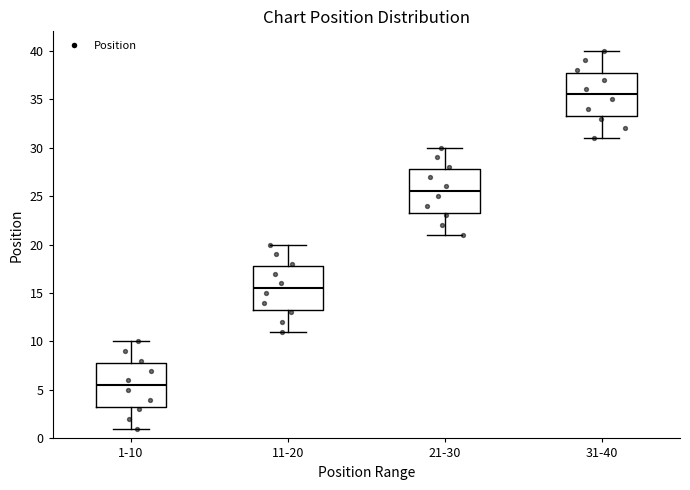

Where is the lower edge of the box for 11-20 on the y-axis? The values are not printed on the chart, so give them approximately, as read against the axis.

13.5